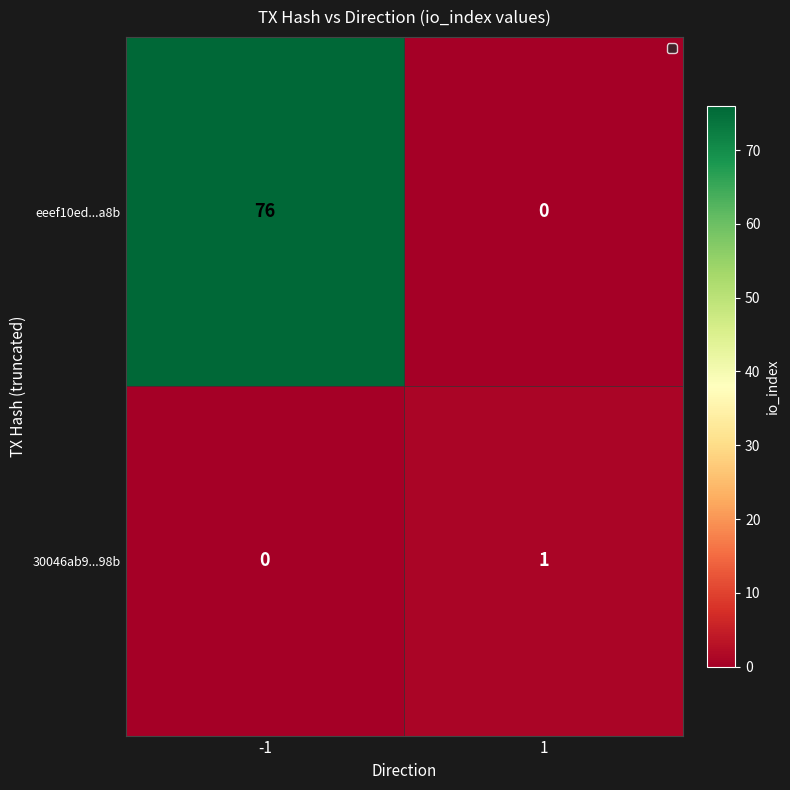

Rank the series at 1 from lowest to highest value.

eeef10ed...a8b, 30046ab9...98b